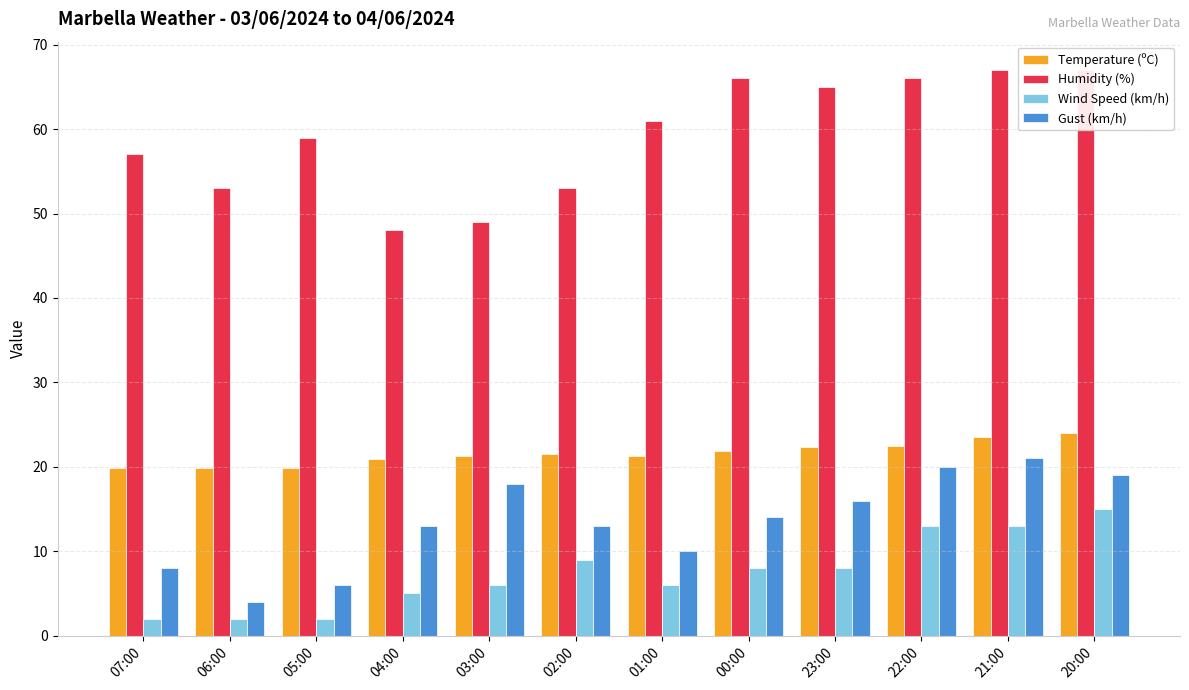

Which label corresponds to the smallest value in the chart?

07:00